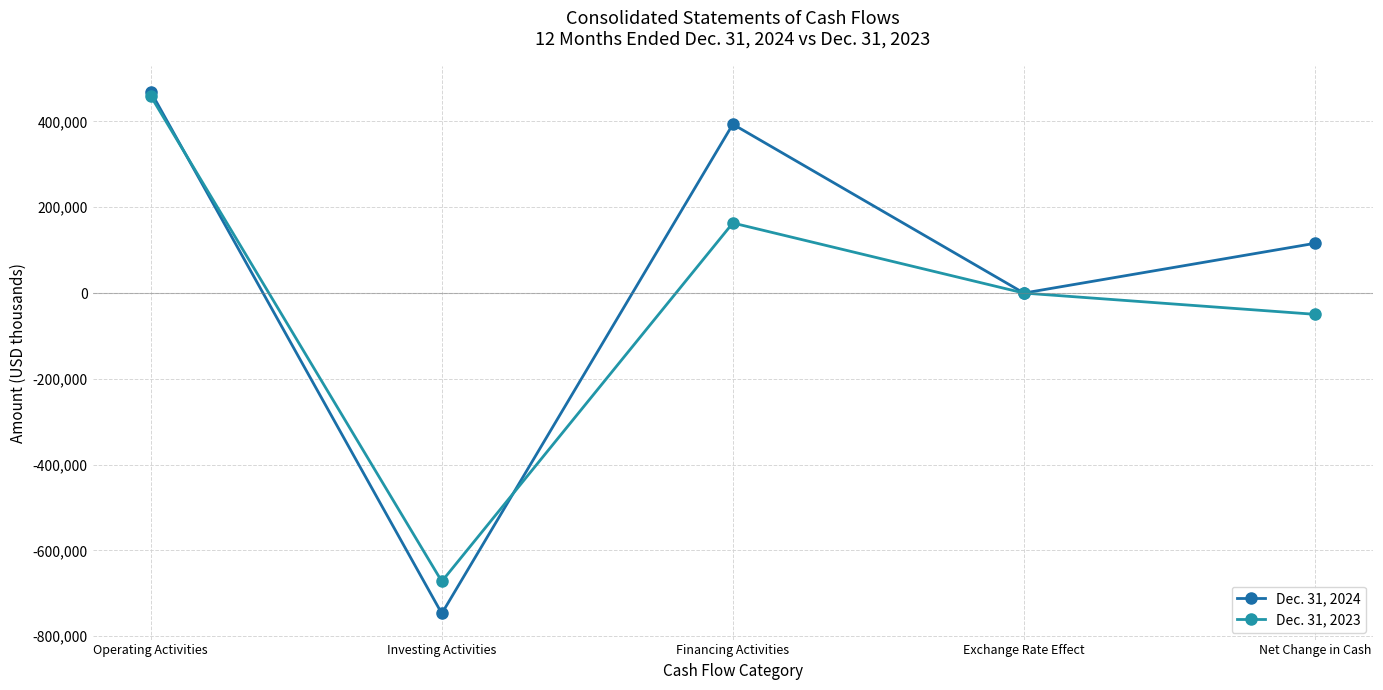

True or false: Dec. 31, 2024 has a value of 0 at Exchange Rate Effect.

True